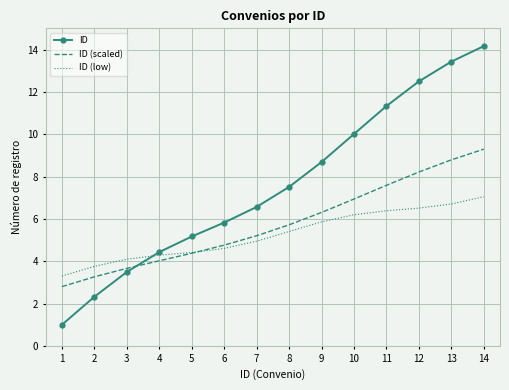

Is the value of ID (low) at 9 greater than the value of ID at 12?

No